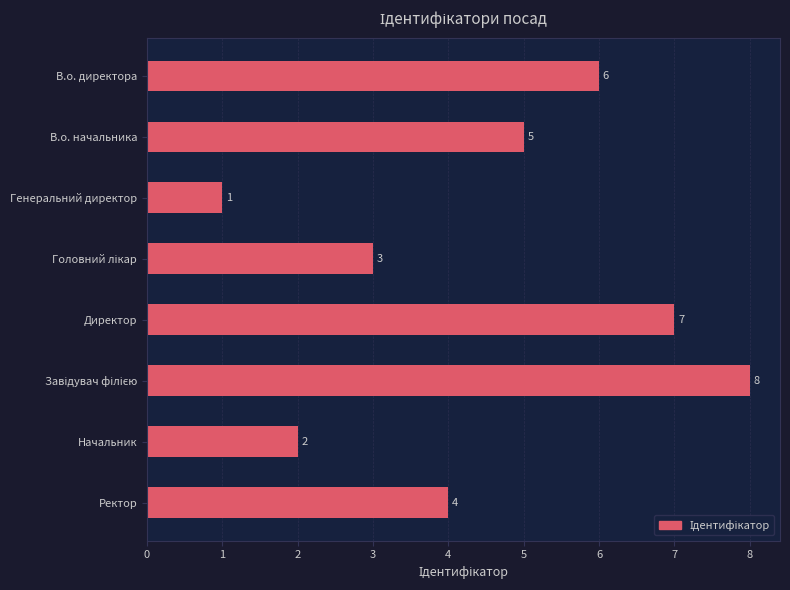

Reading top to bottom, extract all data points from this chart.

6	5	1	3	7	8	2	4